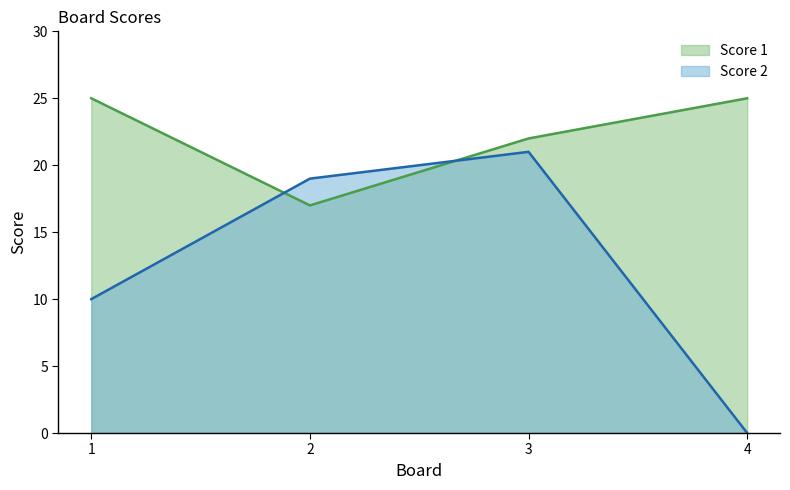

What is the difference between the second highest and minimum values in the Score 1 series?

8